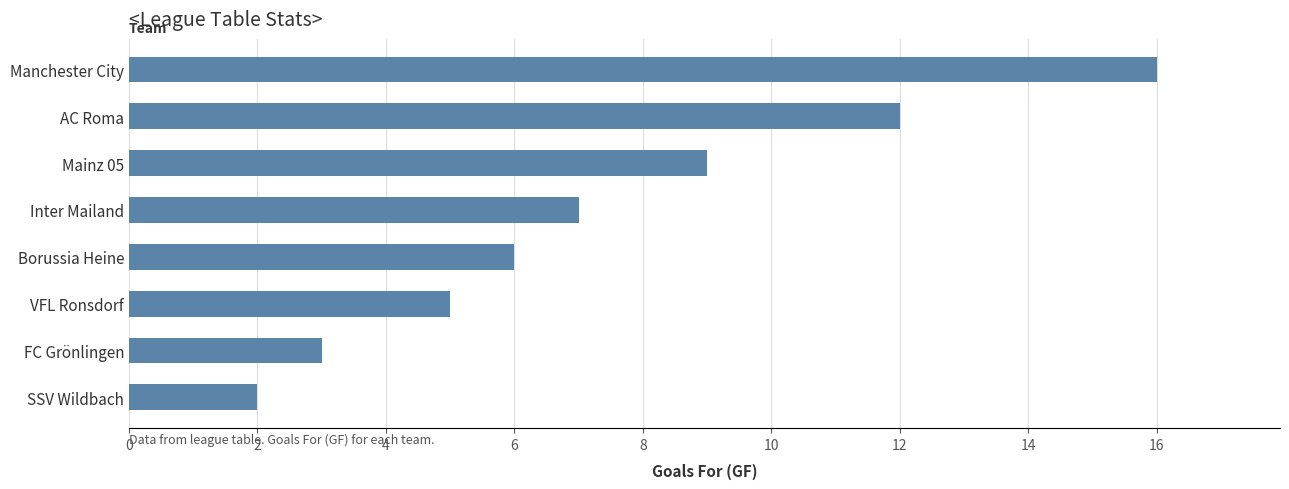

List the labels in order of value, largest first.

Manchester City, AC Roma, Mainz 05, Inter Mailand, Borussia Heine, VFL Ronsdorf, FC Grönlingen, SSV Wildbach